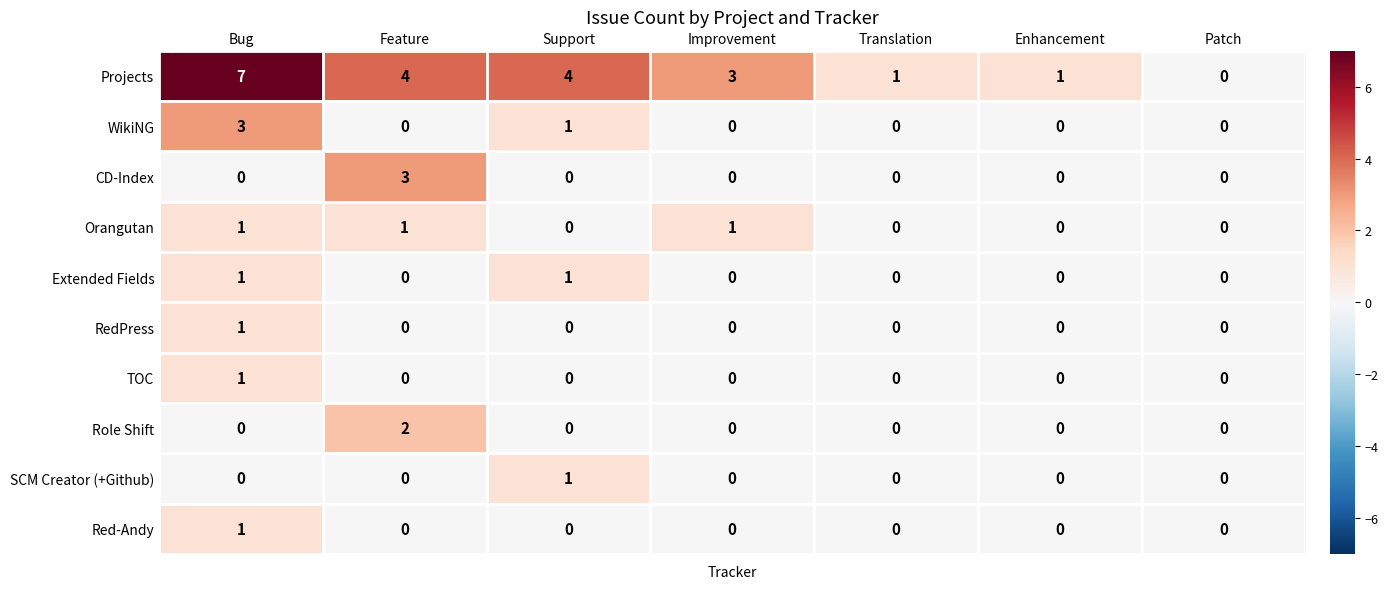

The CD-Index series shows 0 at Translation. True or false?

True